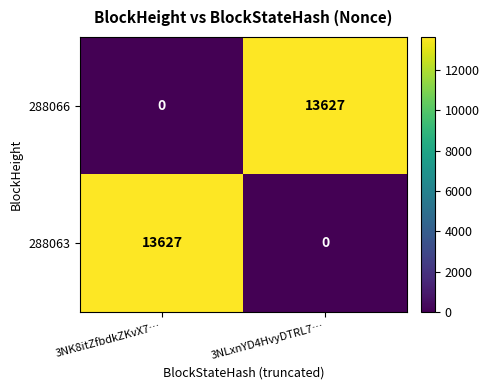

What is the approximate value of 288066 at 3NLxnYD4HvyDTRL7…, to the nearest 100?

13600